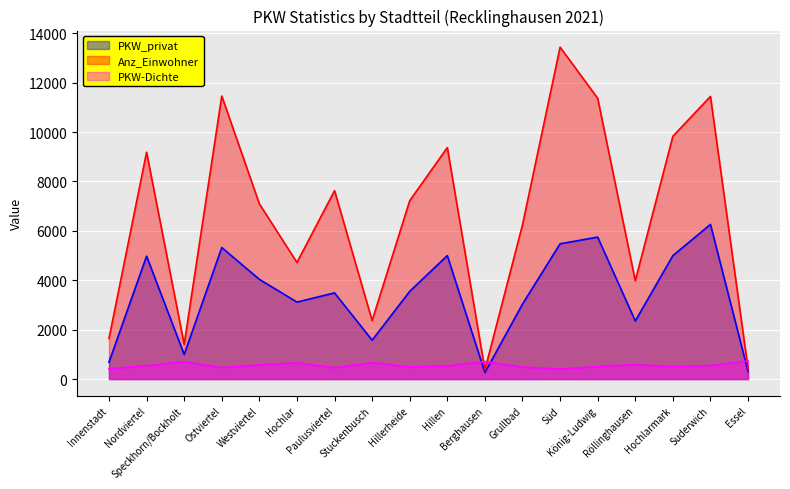

The value of Anz_Einwohner at Ostviertel is 11461. True or false?

True